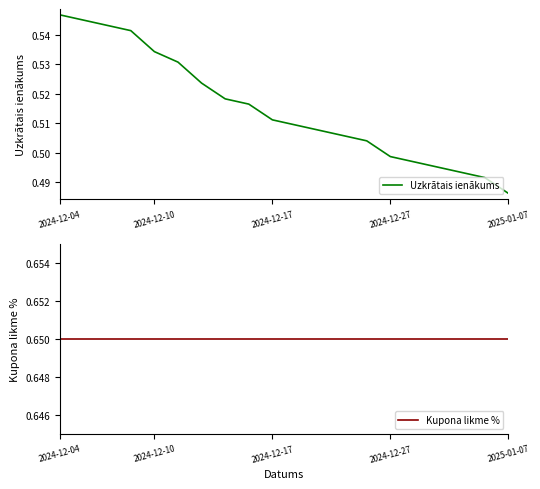

What is the minimum value for Kupona likme %?

0.7